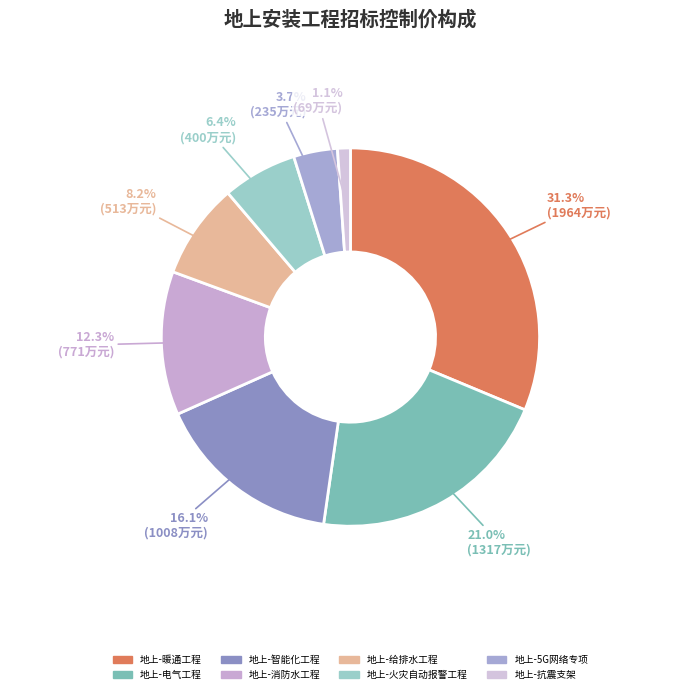

How many slices are in this pie chart?

8